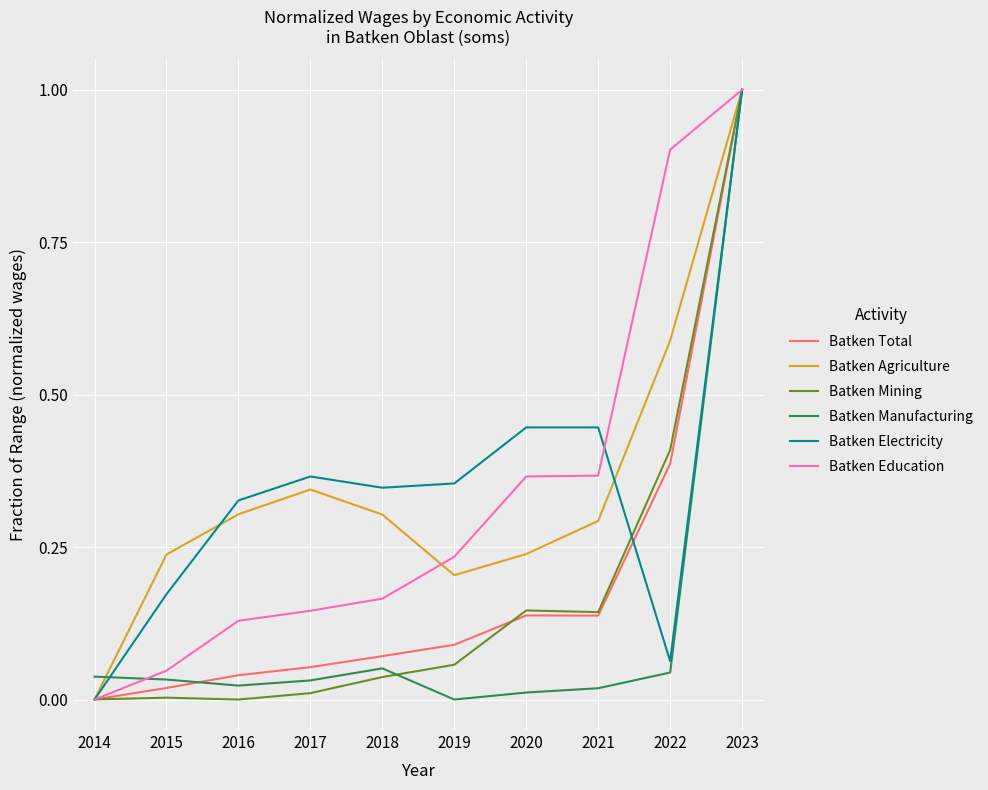

Between 2017 and 2020, which series saw the biggest shift?

Batken Education